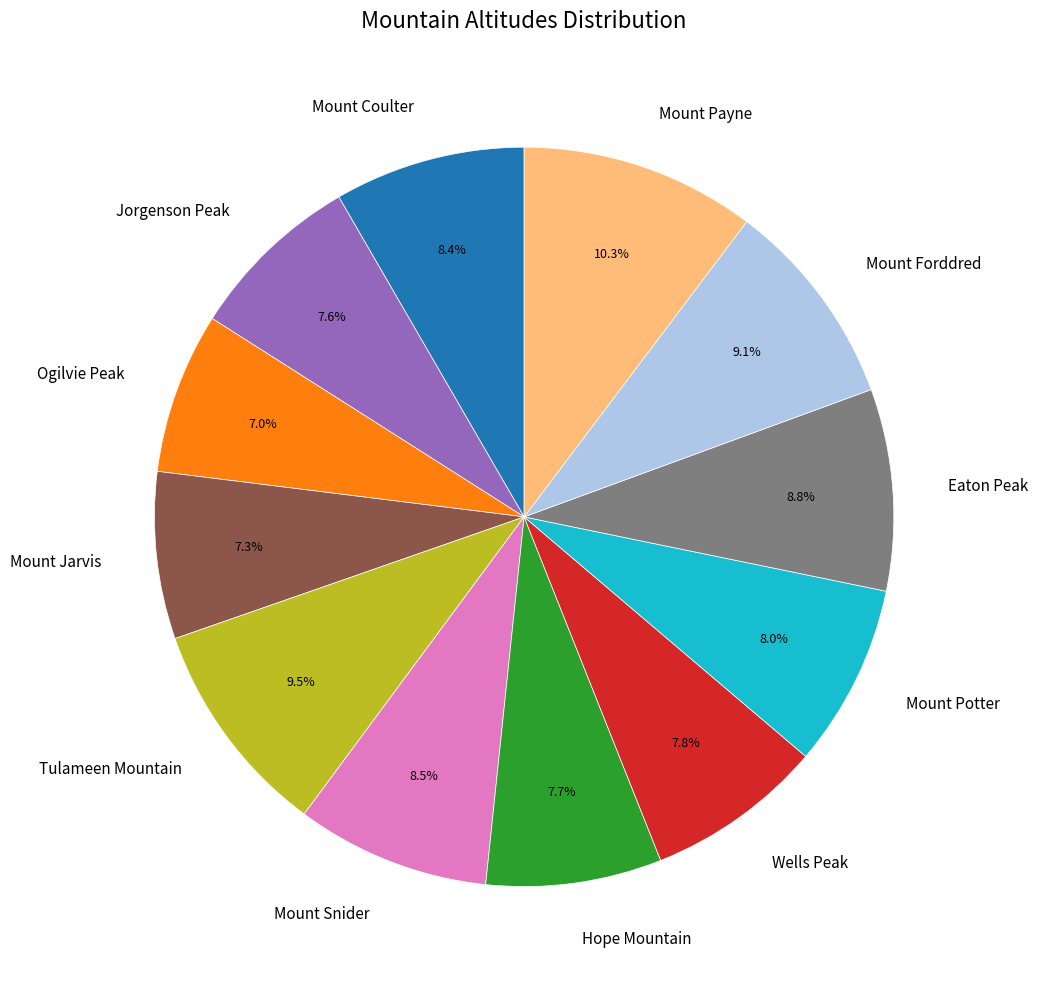

What percentage is the Mount Payne slice, to the nearest percent?

10%